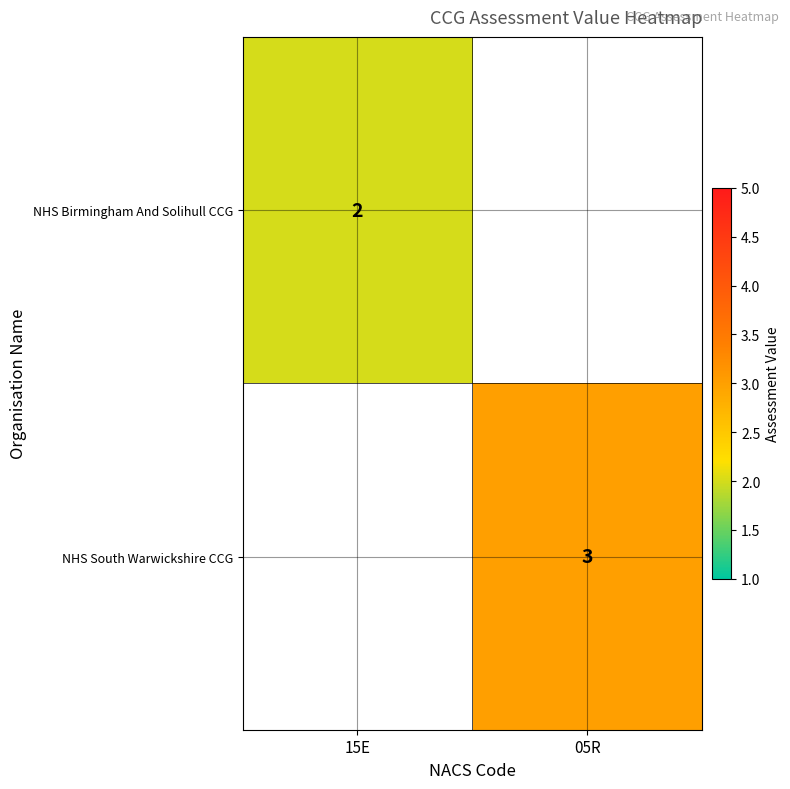

Is it true that NHS South Warwickshire CCG equals 5 at 05R?

False